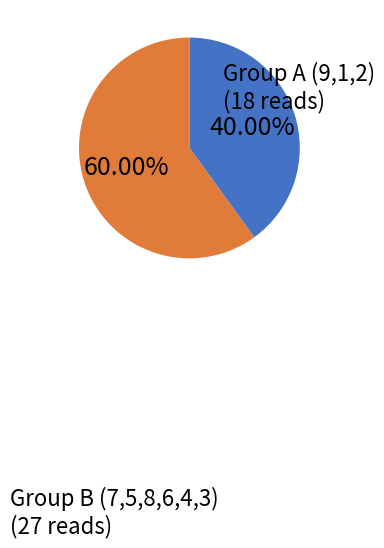

Is there any slice that represents more than half of the pie?

Yes